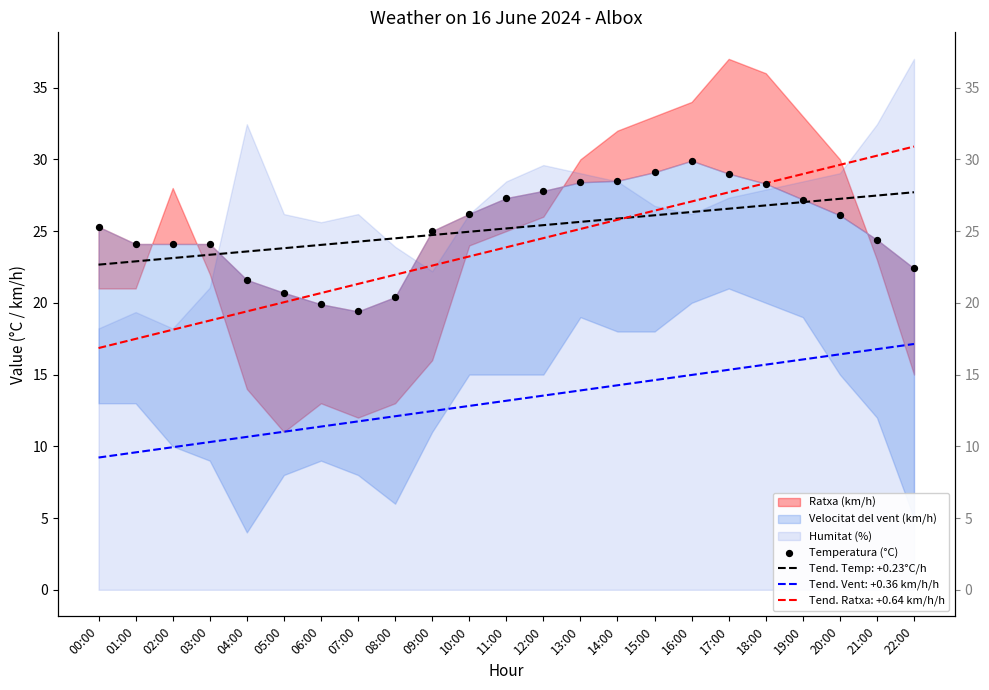

Approximately how many times larger is the value at 18:00 compared to 11:00?

1.0